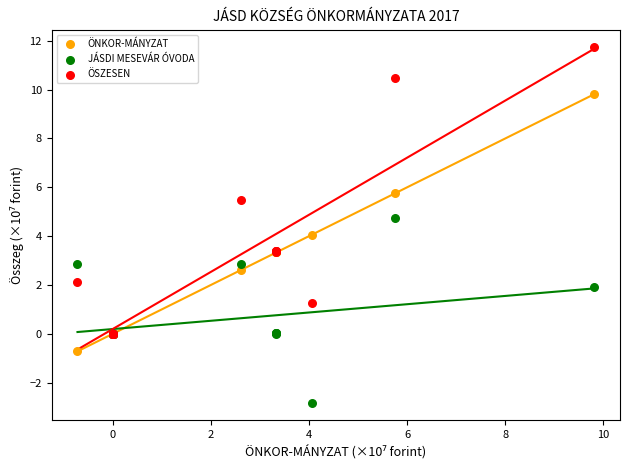

Which series has the largest Y range (max minus min)?

ÖSZESEN